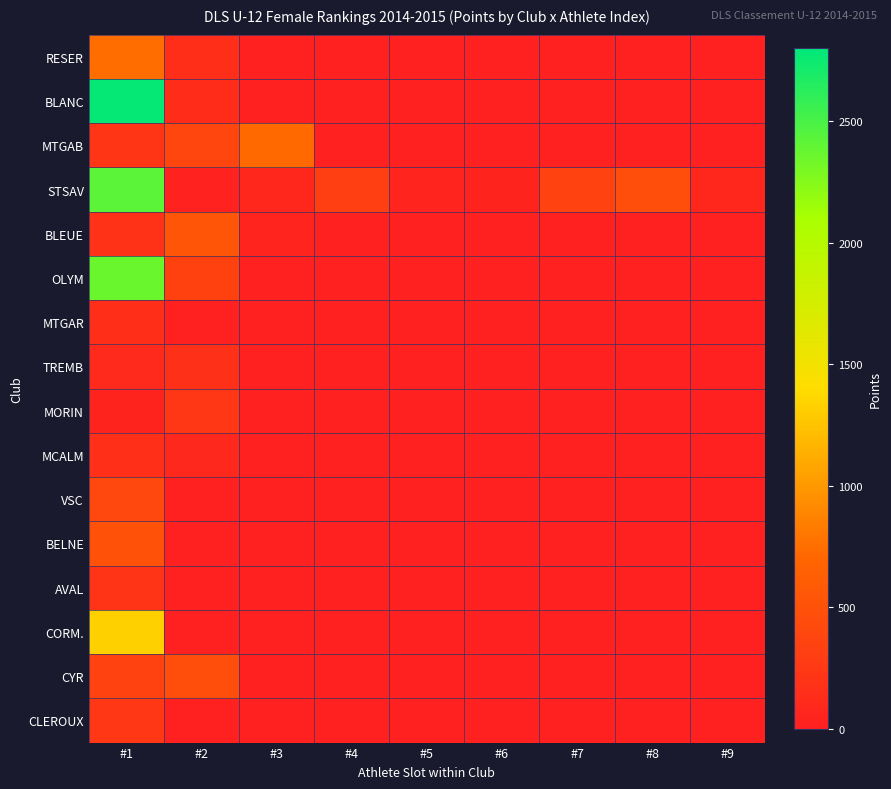

Which series has the largest total across all categories?

STSAV